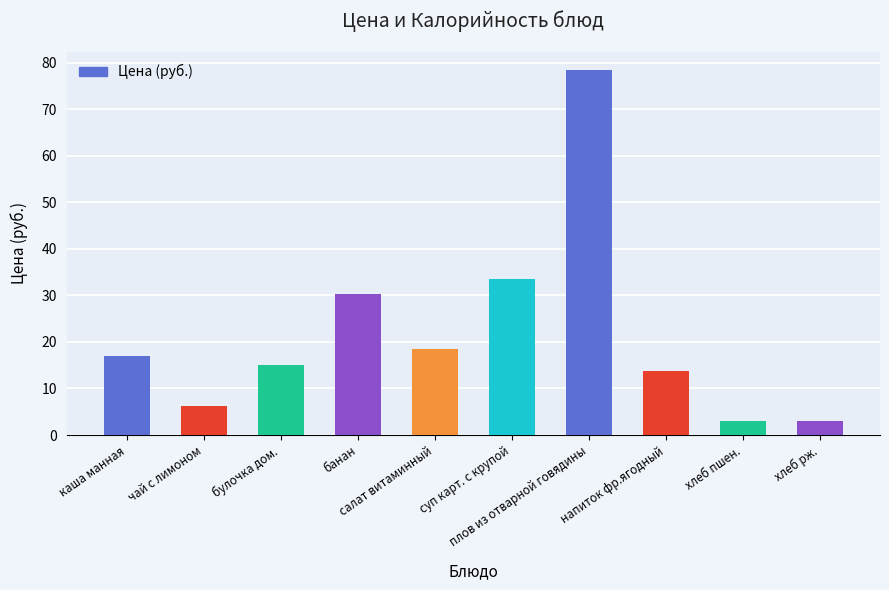

Reading right to left, transcribe all the data shown in this chart.

3.0	3.0	13.7	78.4	33.5	18.5	30.4	15.0	6.3	17.0